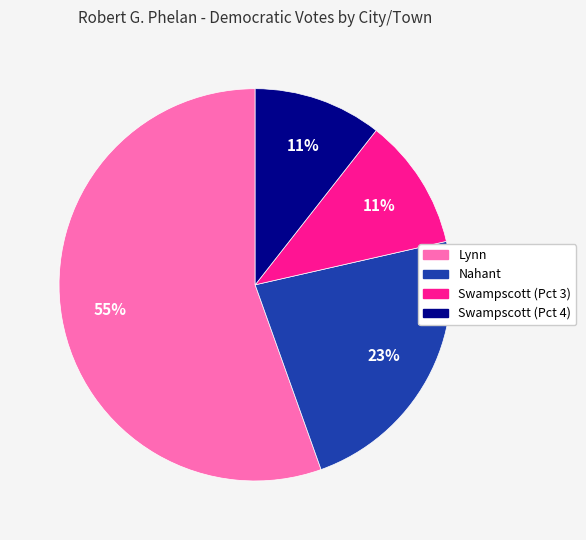

Do Nahant and Swampscott (Pct 3) together represent more than half of the pie?

No